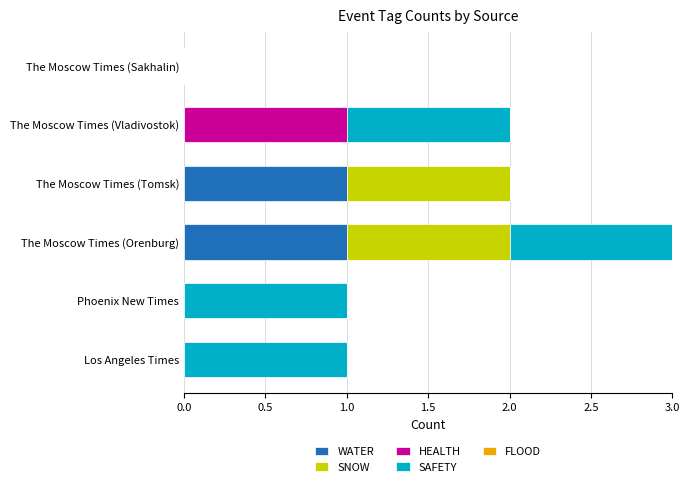

At which category is the sum across all series the highest?

The Moscow Times (Orenburg)